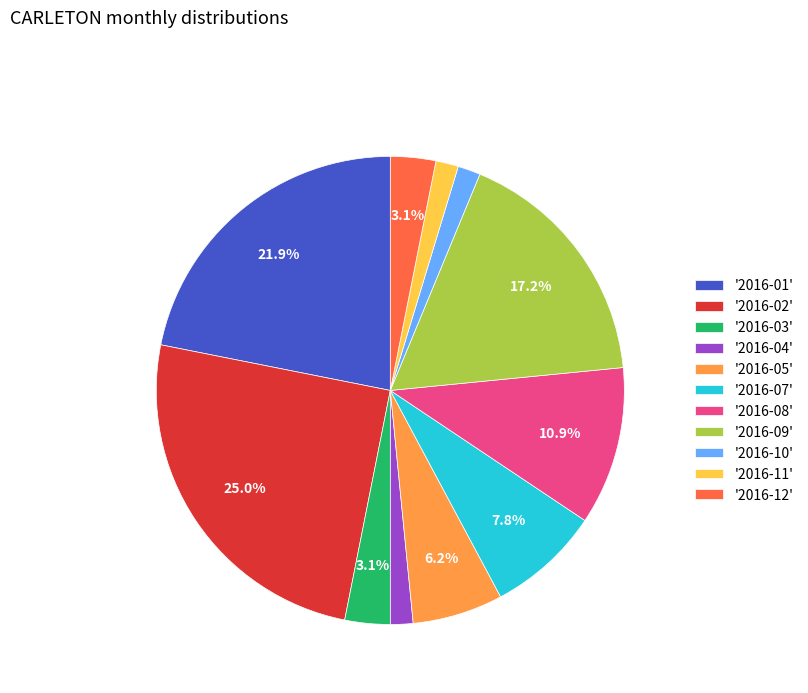

Is '2016-03' the majority of the pie?

No